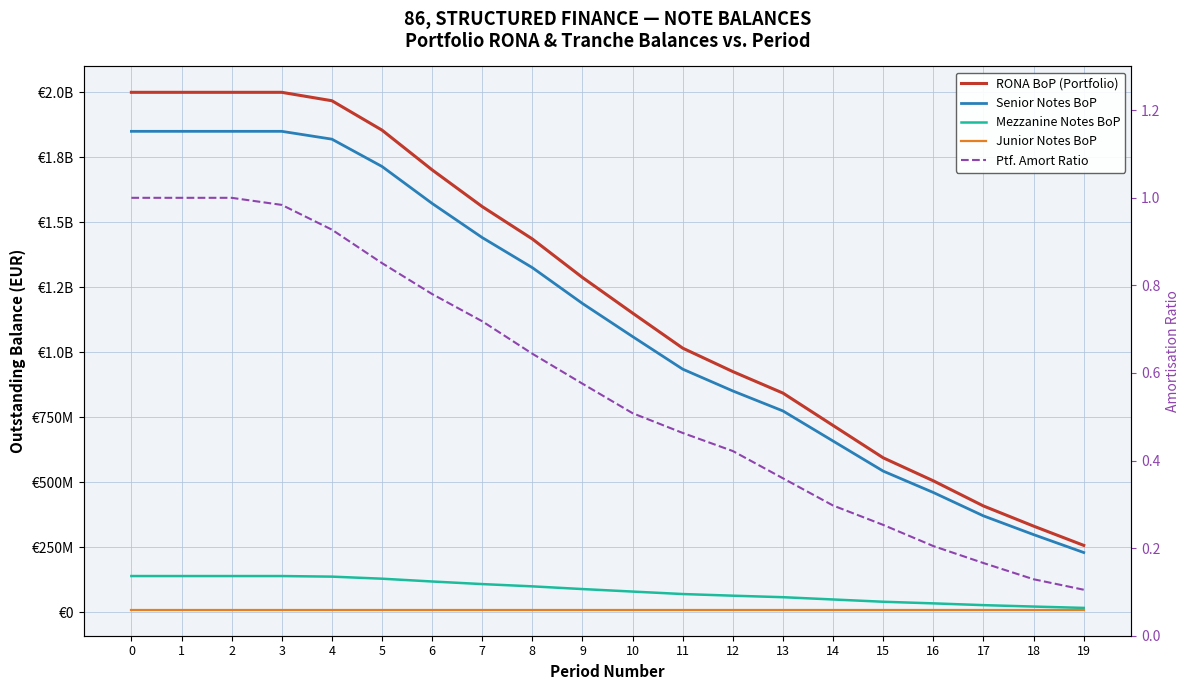

What is the sum of the Ptf. Amort Ratio values at 12 and 13?

0.8